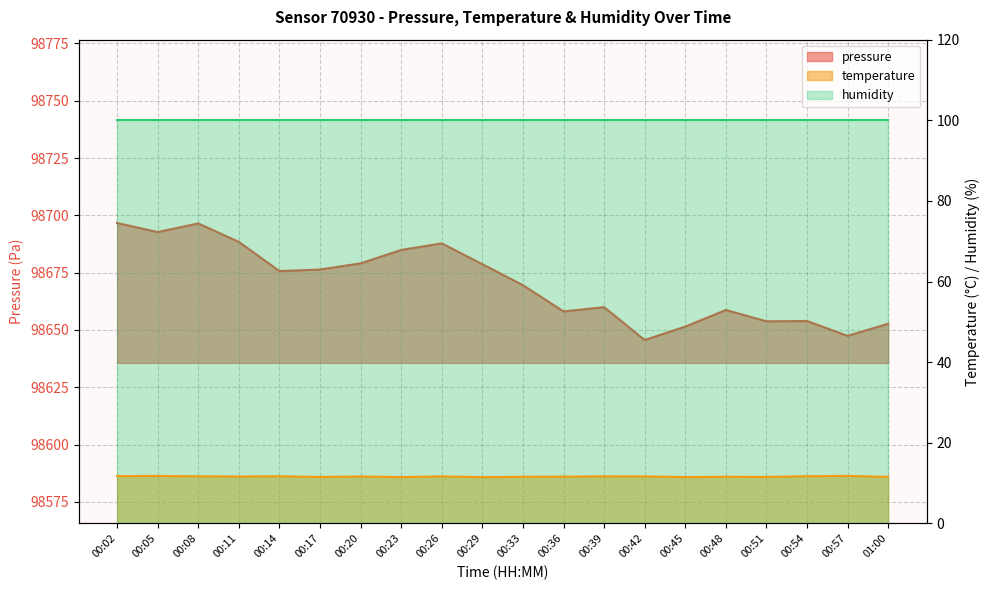

How many data points in pressure are above 98675?

10